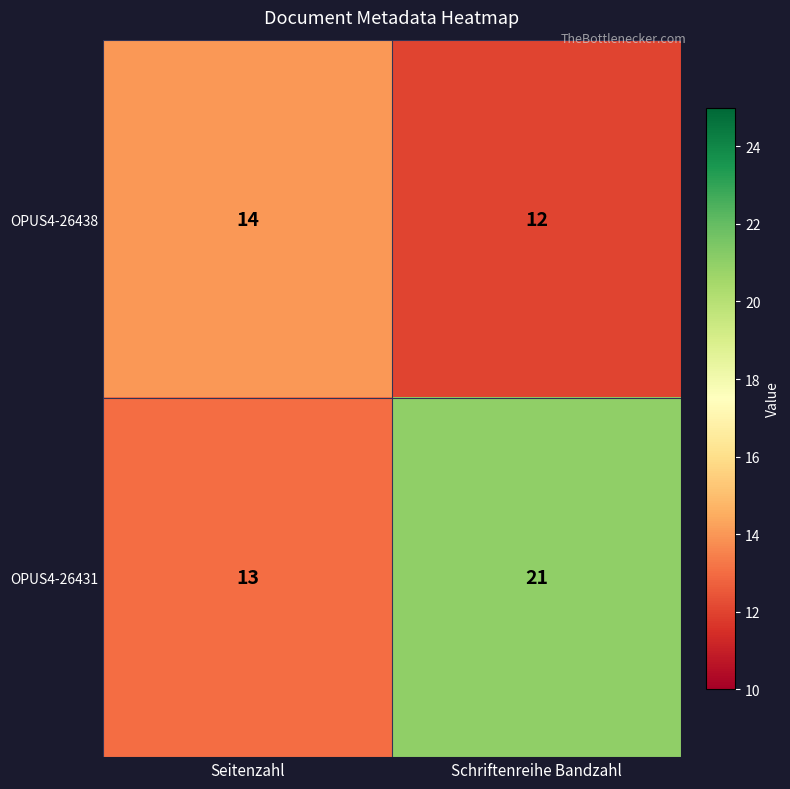

At how many categories does at least one series exceed 12?

2